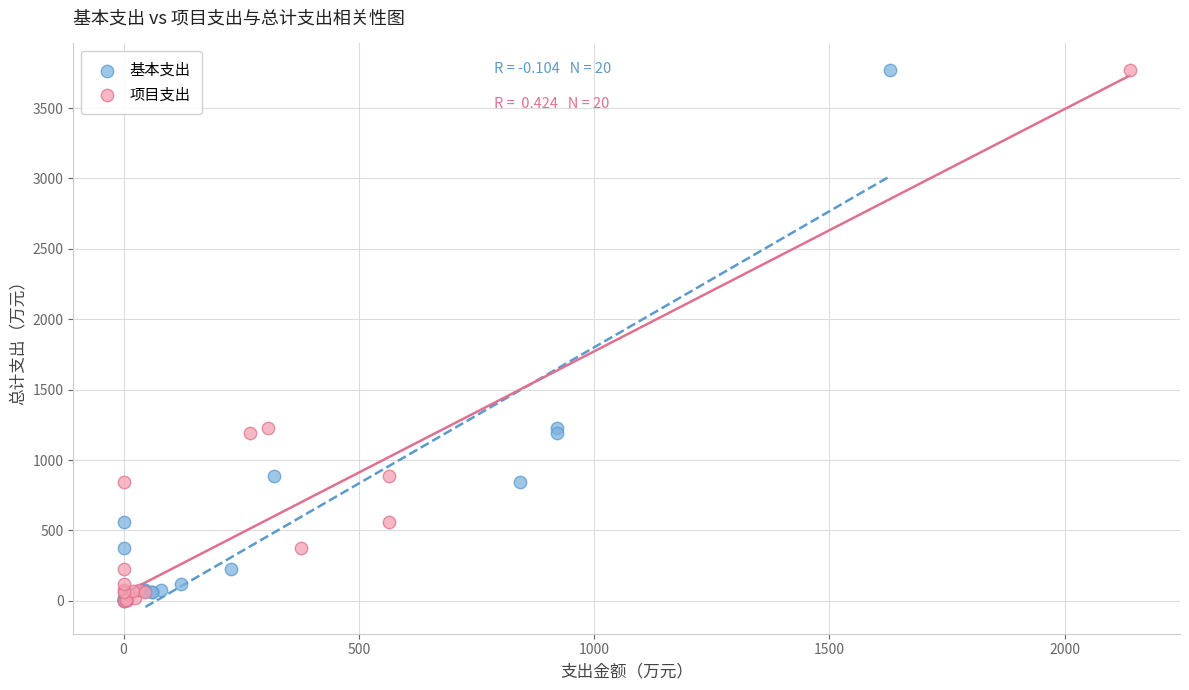

What are all the series names shown in the legend?

基本支出, 项目支出